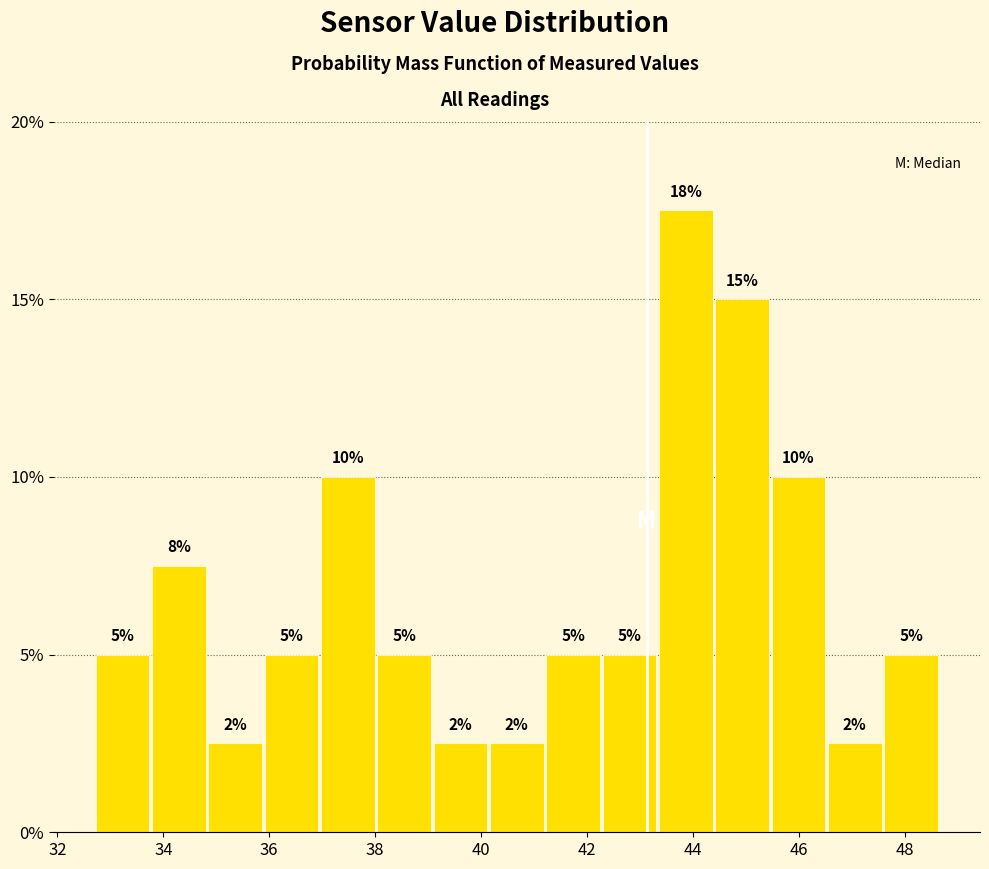

Over which range of the x-axis is the bar tallest?

43.4 to 44.4